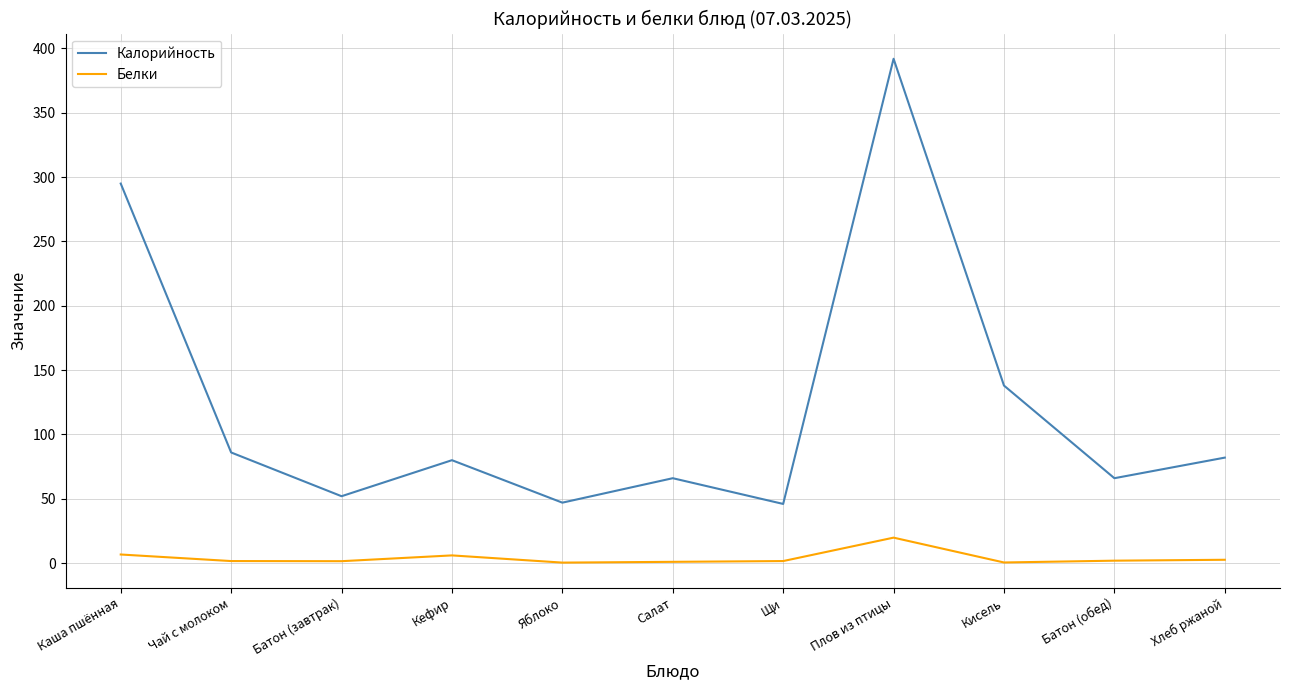

What is the lowest value of the Белки series?

0.4